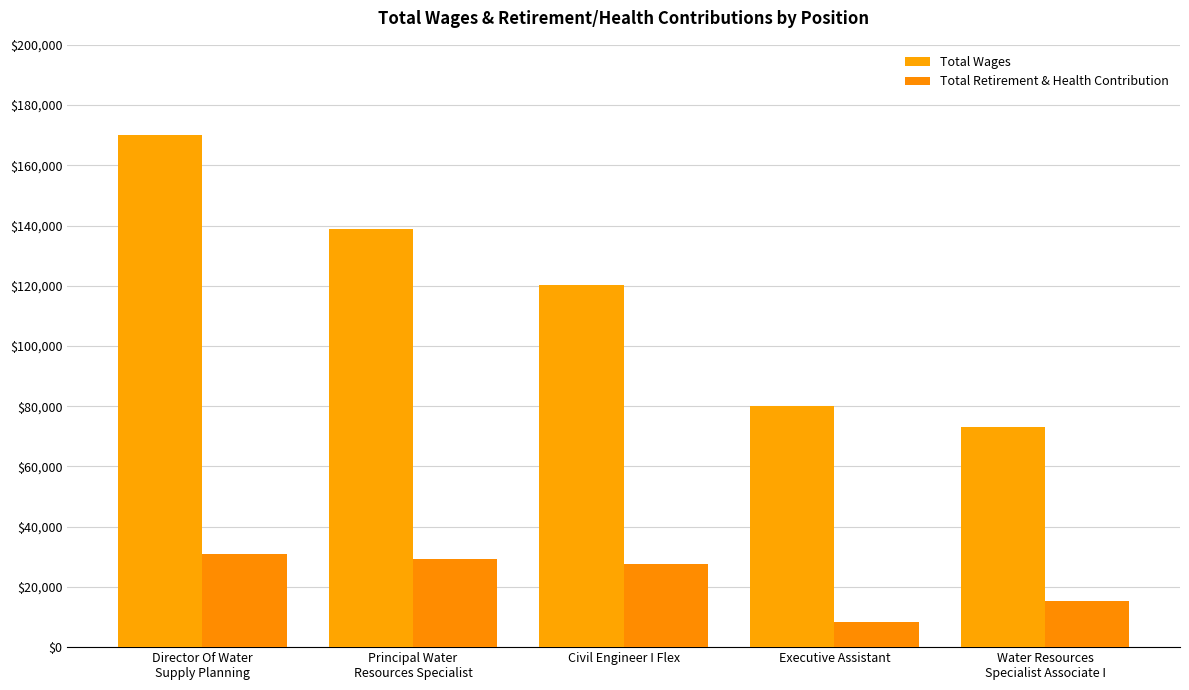

What is the sum of the Total Wages values at Director Of Water
Supply Planning and Civil Engineer I Flex?

290287